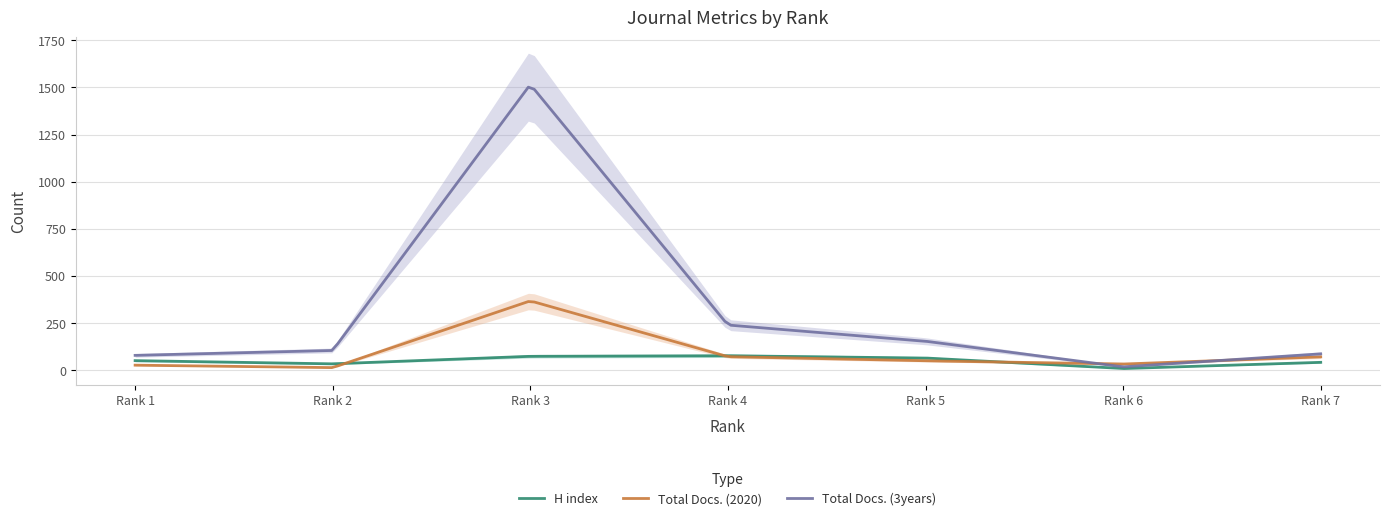

Between Rank 7 and Rank 4, which is larger?

Rank 4